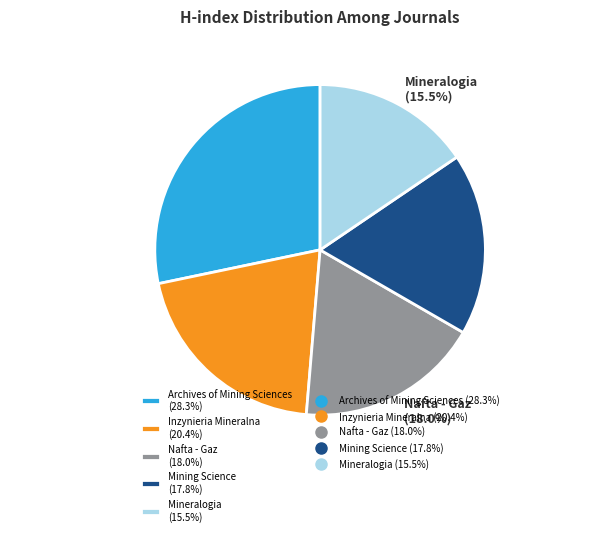

Which slice is the smallest?

Mineralogia